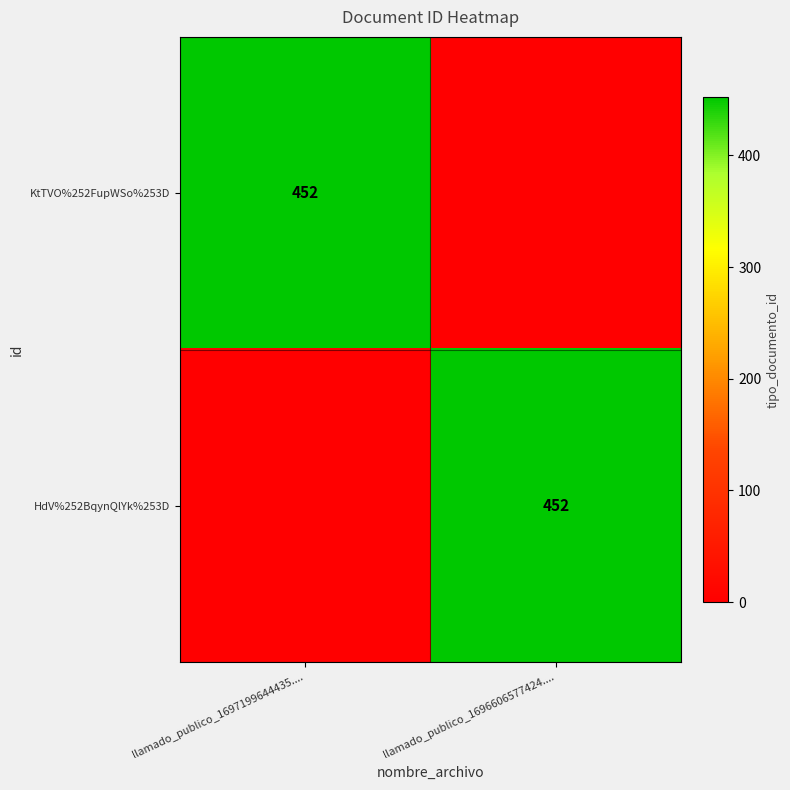

True or false: HdV%252BqynQlYk%253D has a value of 452 at llamado_publico_1696606577424.....

True